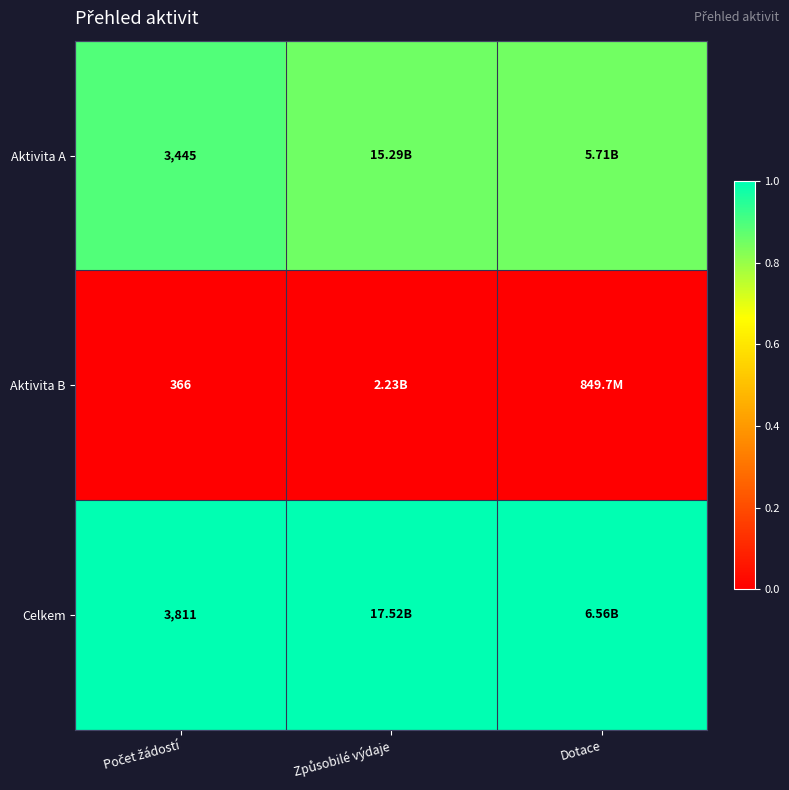

Which label corresponds to the smallest value in the chart?

Počet žádostí